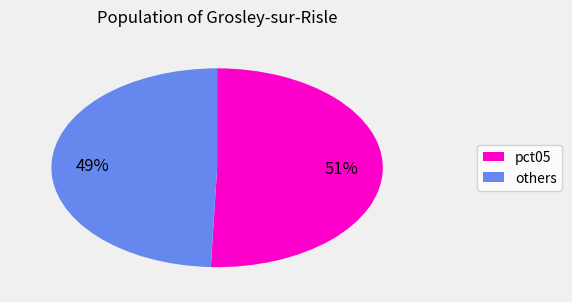

Does any single category account for the majority?

Yes